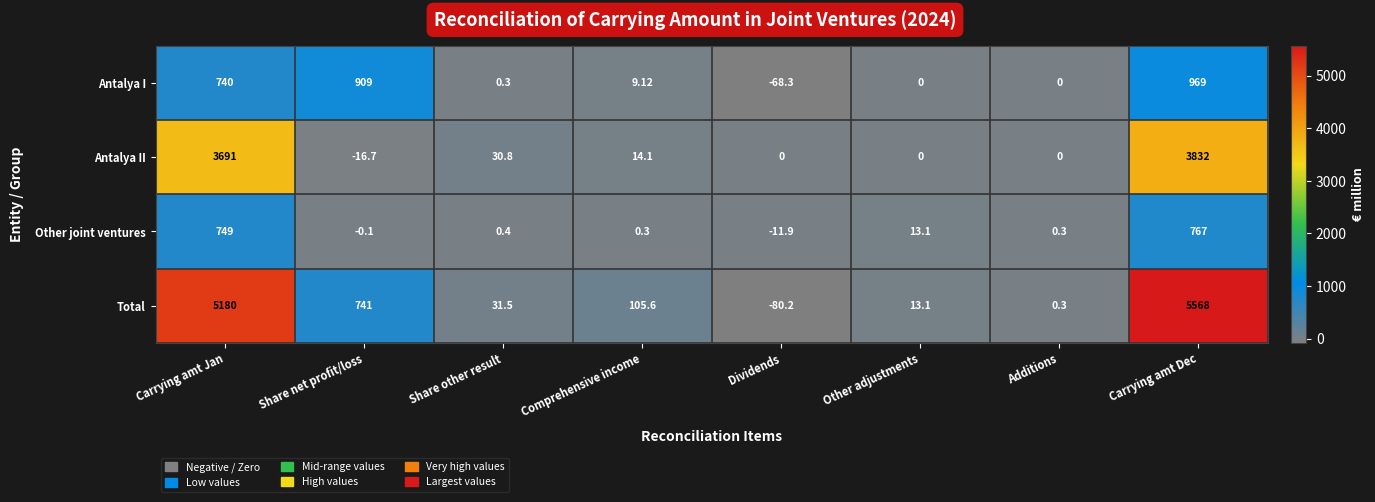

Where is Antalya I nearest to the value 450?

Carrying amt Jan